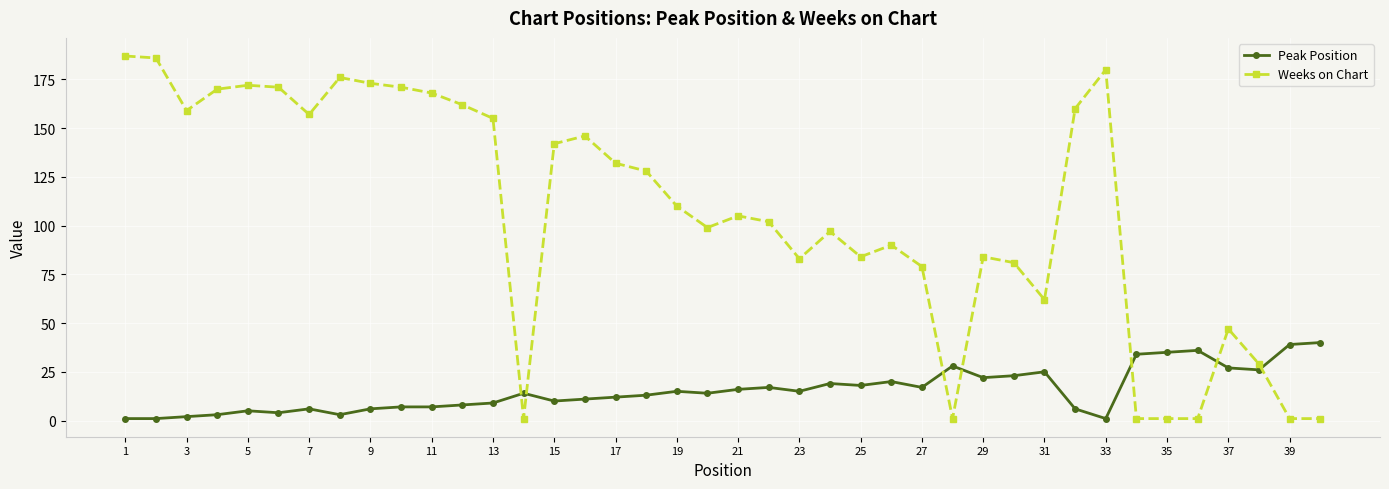

True or false: Peak Position and Weeks on Chart intersect in this chart.

True